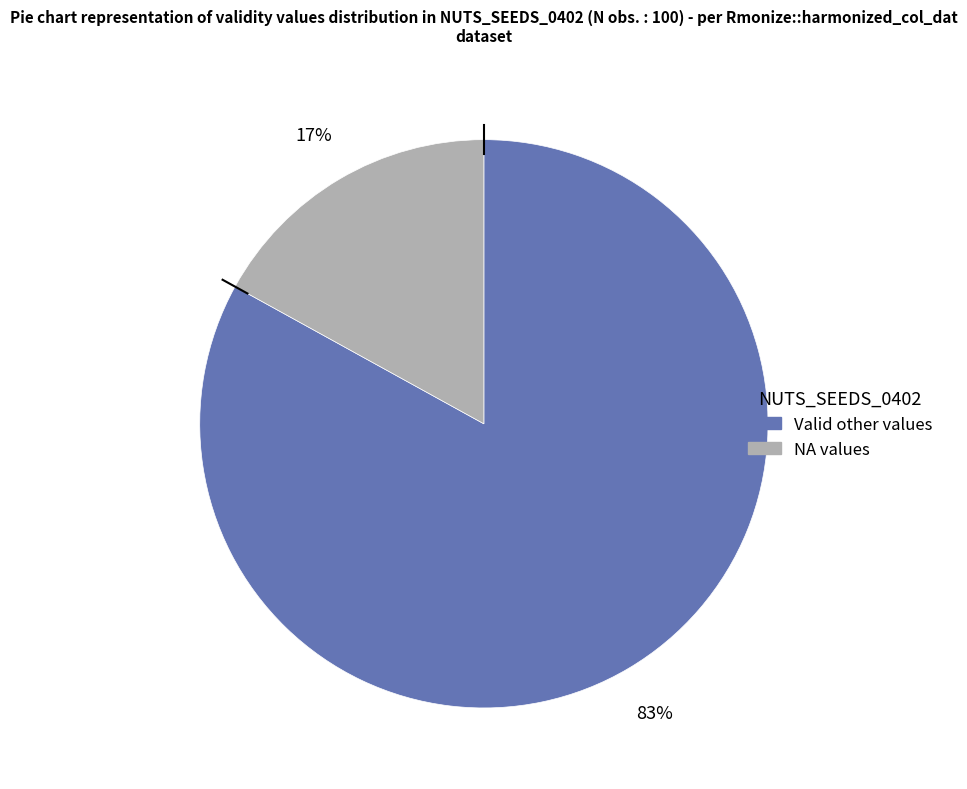

Which slice is the smallest?

NA values